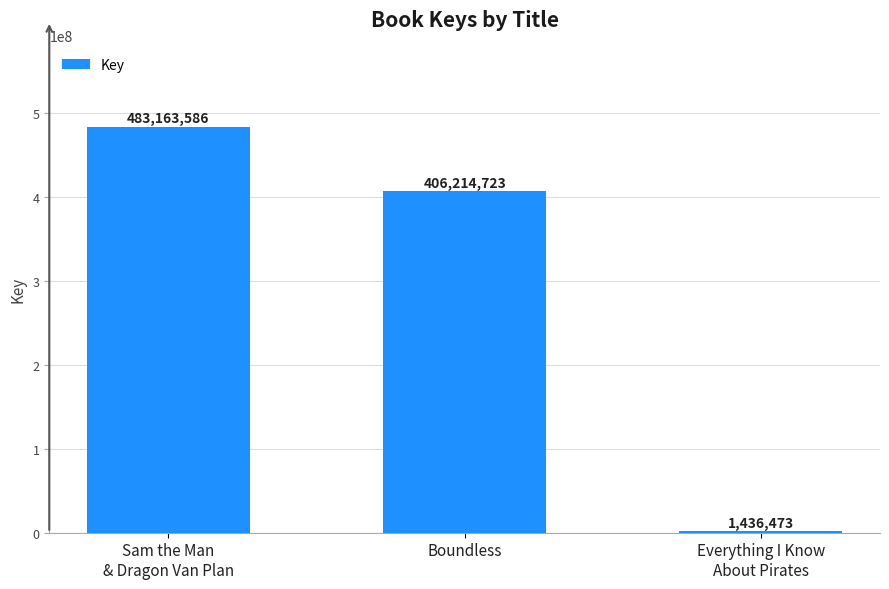

What is the maximum value shown in the chart?

483163586